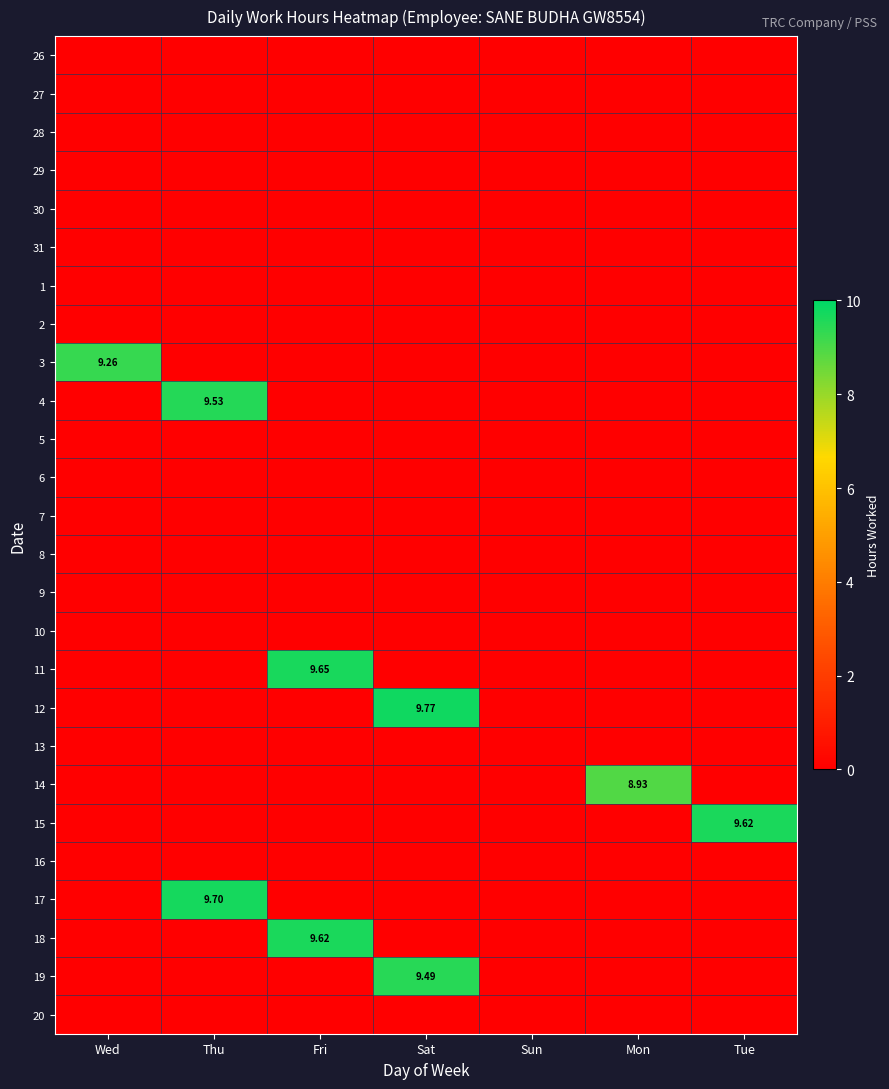

At which category is the sum across all series the highest?

Fri